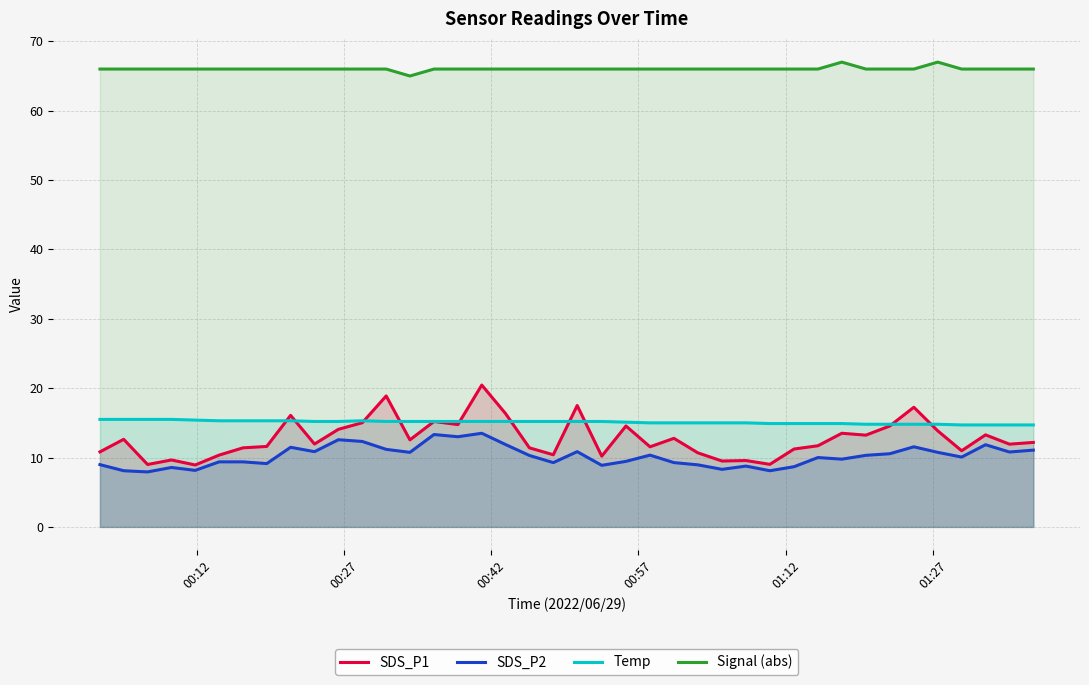

Which series has the largest total across all categories?

Signal (abs)